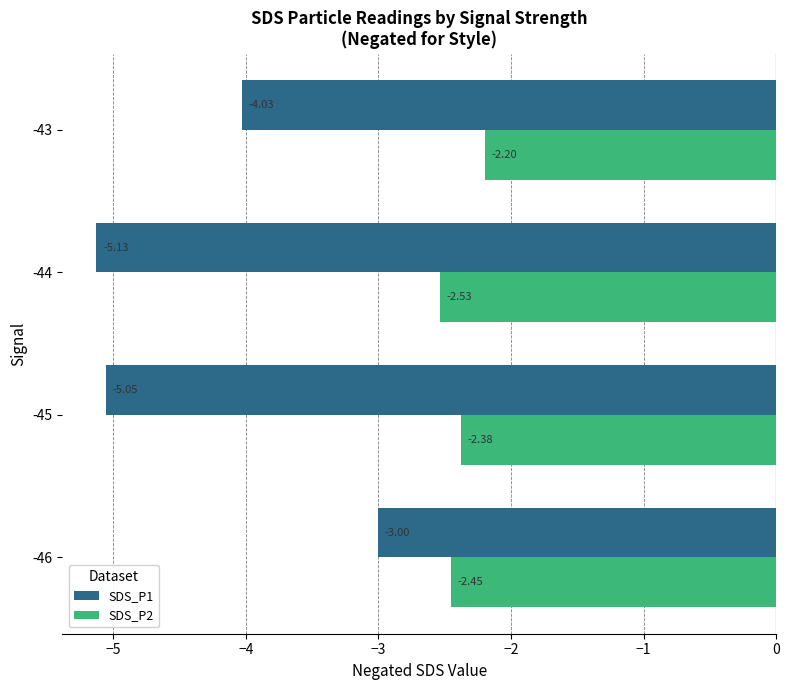

Which series has the largest total across all categories?

SDS_P2